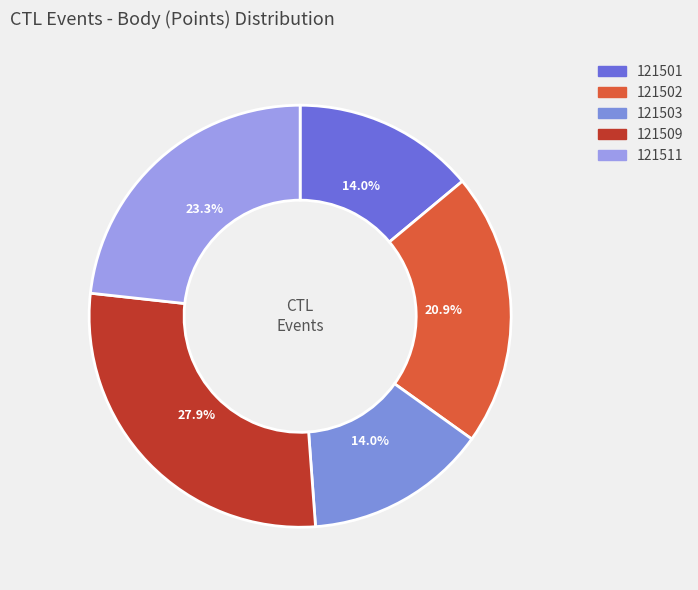

What percentage do 121503 and 121509 together represent?

41.9%